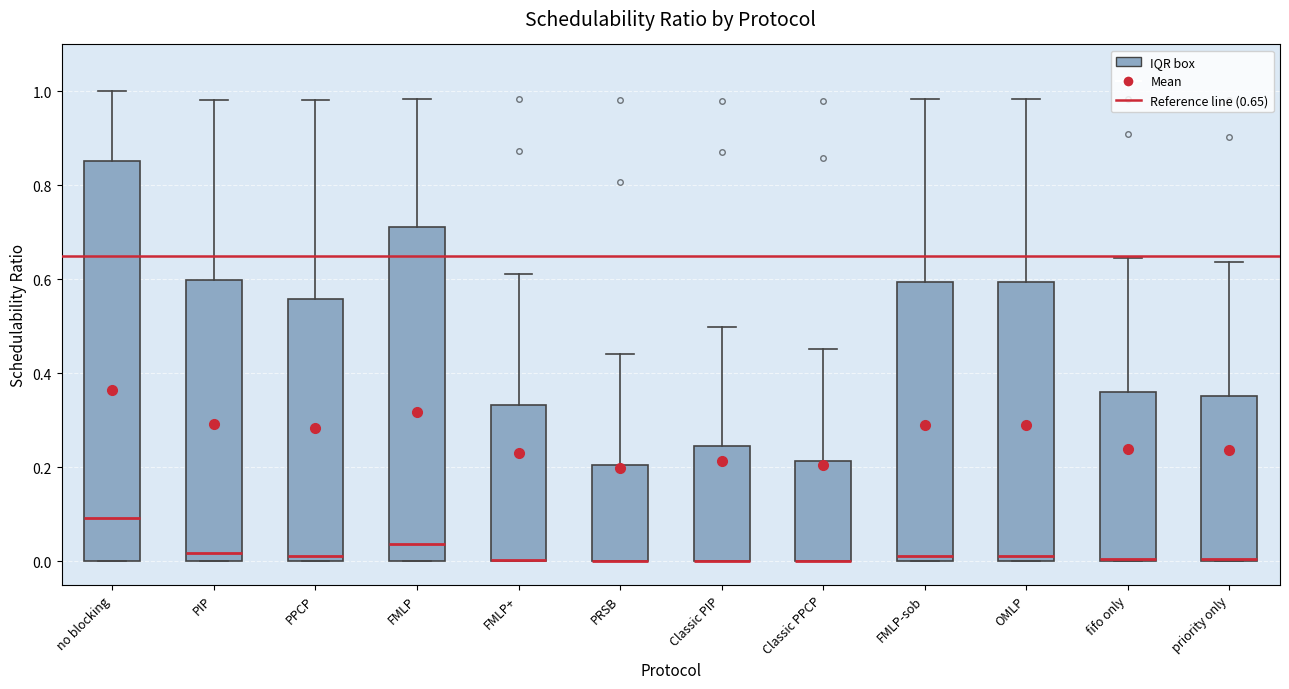

Reading left to right, transcribe this box plot: for each box, give where its median line is, the range the box spans, and where its two whiskers end, as read against the y-axis. The values are not printed on the chart, so give them approximately, as read against the axis.

no blocking: median 0.10, box 0.00 to 0.86, whiskers 0.00 to 1.00
PIP: median 0.02, box 0.00 to 0.60, whiskers 0.00 to 0.98
PPCP: median 0.02, box 0.00 to 0.56, whiskers 0.00 to 0.98
FMLP: median 0.04, box 0.00 to 0.72, whiskers 0.00 to 0.98
FMLP+: median 0.00 (drawn on the box's lower edge), box 0.00 to 0.34, whiskers 0.00 to 0.62
PRSB: median 0.00 (drawn on the box's lower edge), box 0.00 to 0.20, whiskers 0.00 to 0.44
Classic PIP: median 0.00 (drawn on the box's lower edge), box 0.00 to 0.24, whiskers 0.00 to 0.50
Classic PPCP: median 0.00 (drawn on the box's lower edge), box 0.00 to 0.22, whiskers 0.00 to 0.46
FMLP-sob: median 0.02, box 0.00 to 0.60, whiskers 0.00 to 0.98
OMLP: median 0.02, box 0.00 to 0.60, whiskers 0.00 to 0.98
fifo only: median 0.00, box 0.00 to 0.36, whiskers 0.00 to 0.64
priority only: median 0.00 (drawn on the box's lower edge), box 0.00 to 0.36, whiskers 0.00 to 0.64